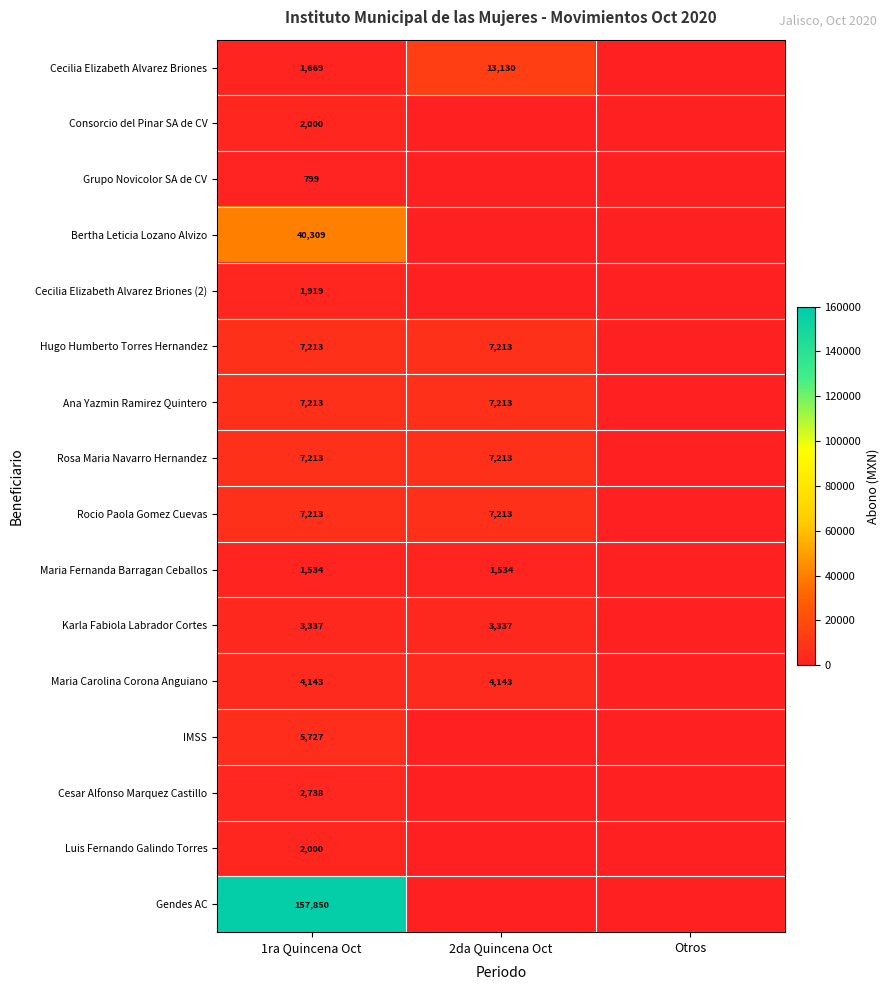

What is the total value across all series at 1ra Quincena Oct?

252877